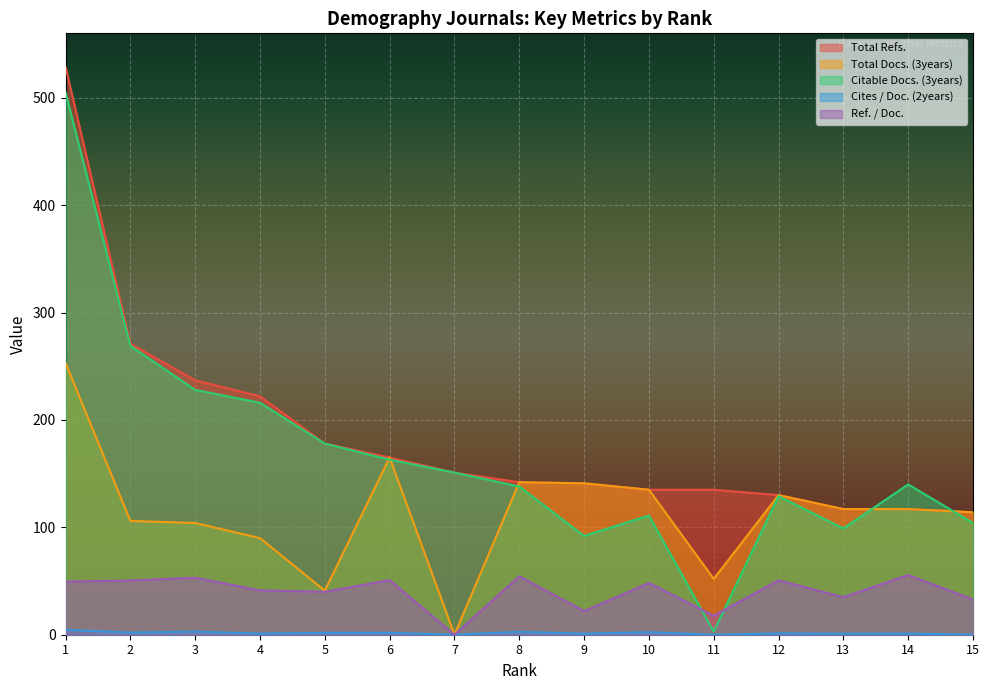

What is the average value of the Total Refs. series?

185.6